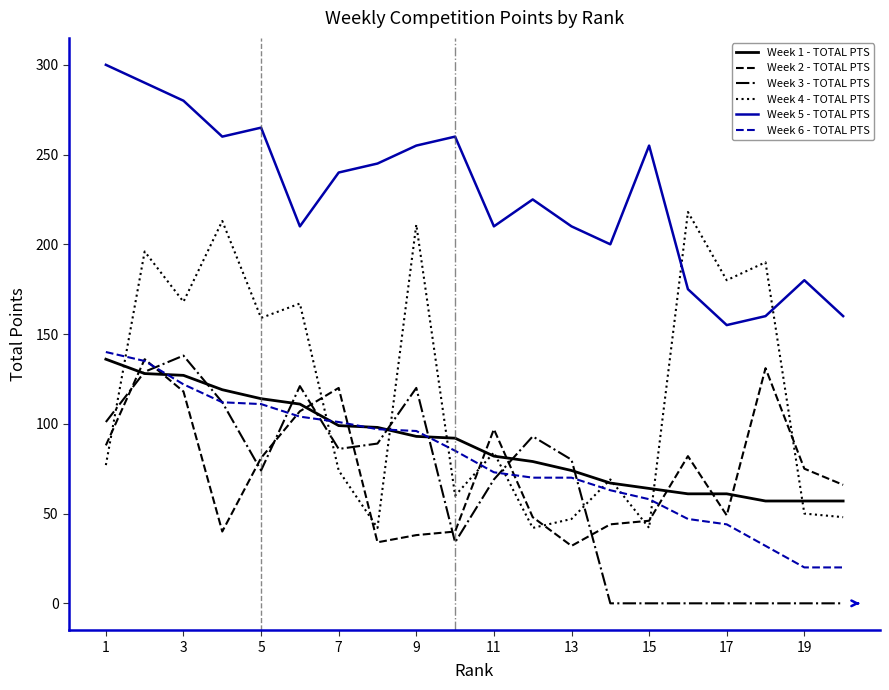

Which series has the widest spread of values?

Week 4 - TOTAL PTS